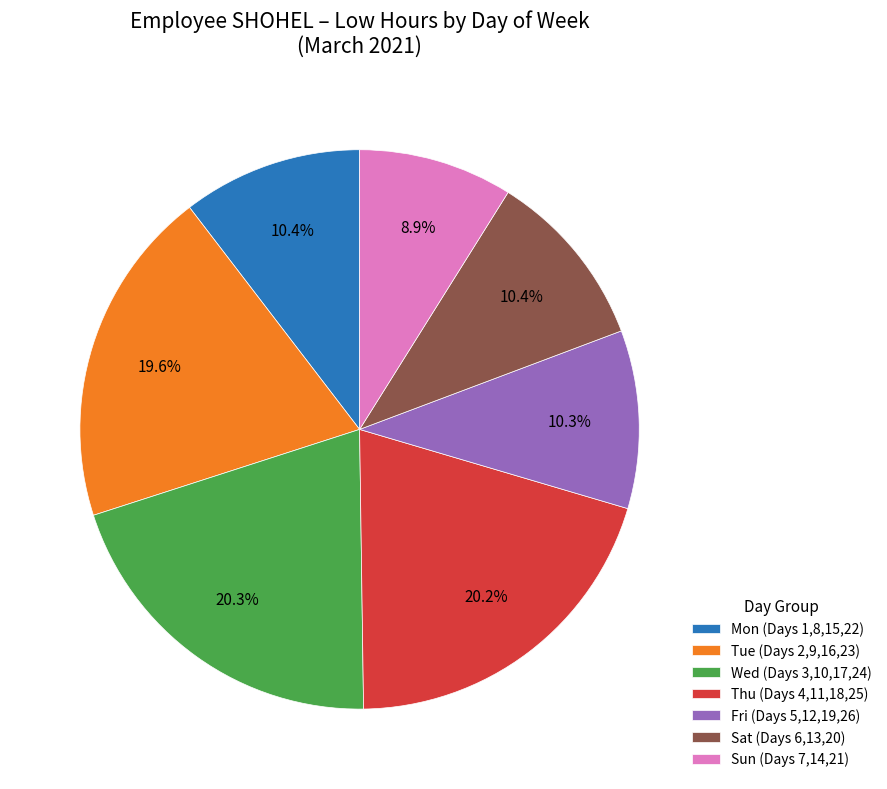

Count the number of slices in the pie.

7